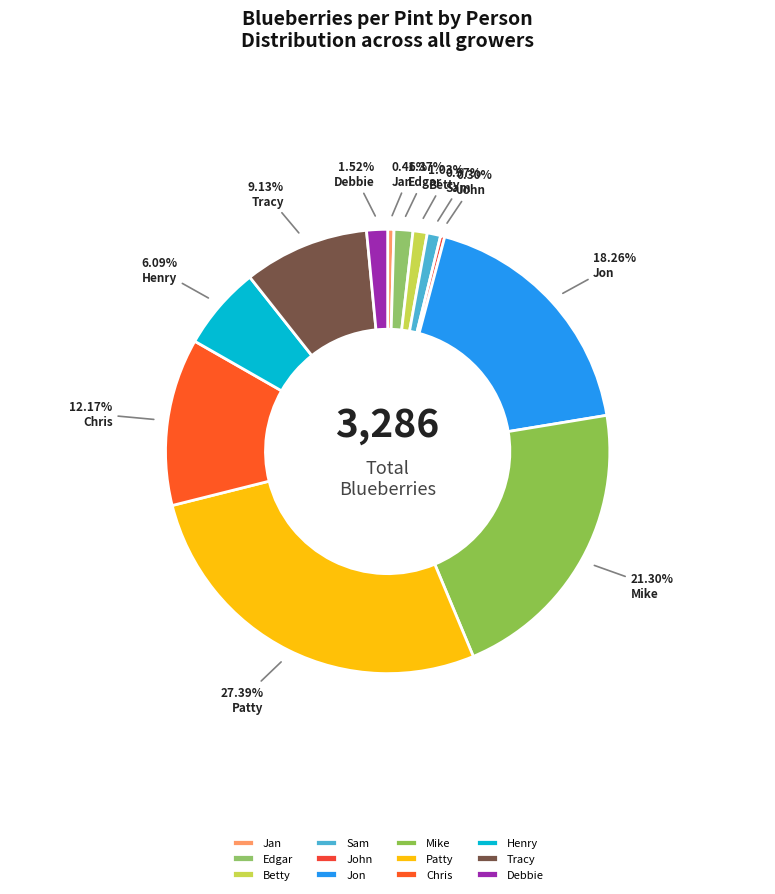

What is the change in value from Jon to Debbie?

-550